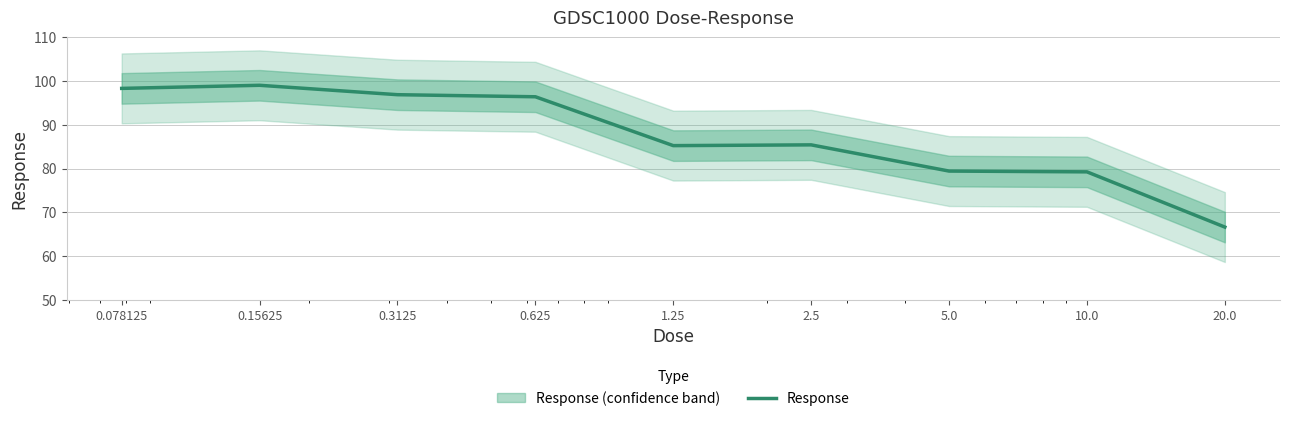

What is the approximate value at 1.25?

85.2